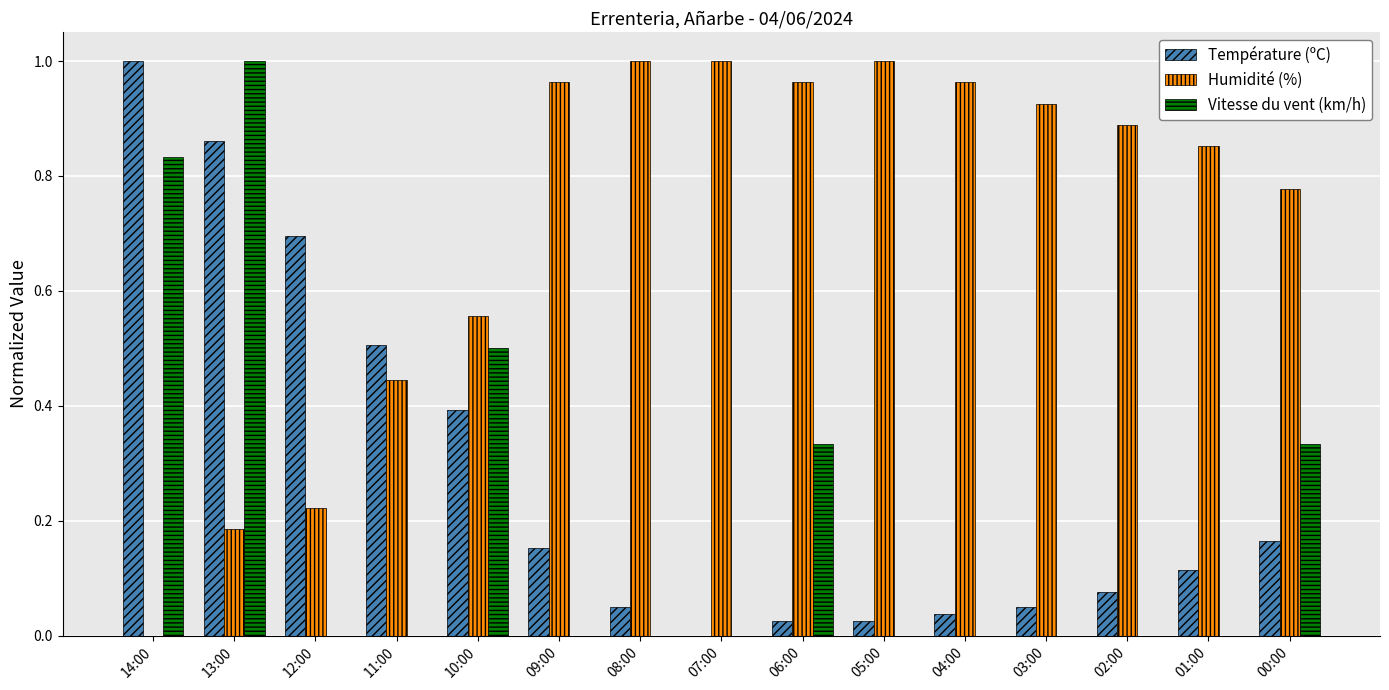

What is the sum of the Humidité (%) values at 03:00 and 05:00?

1.9